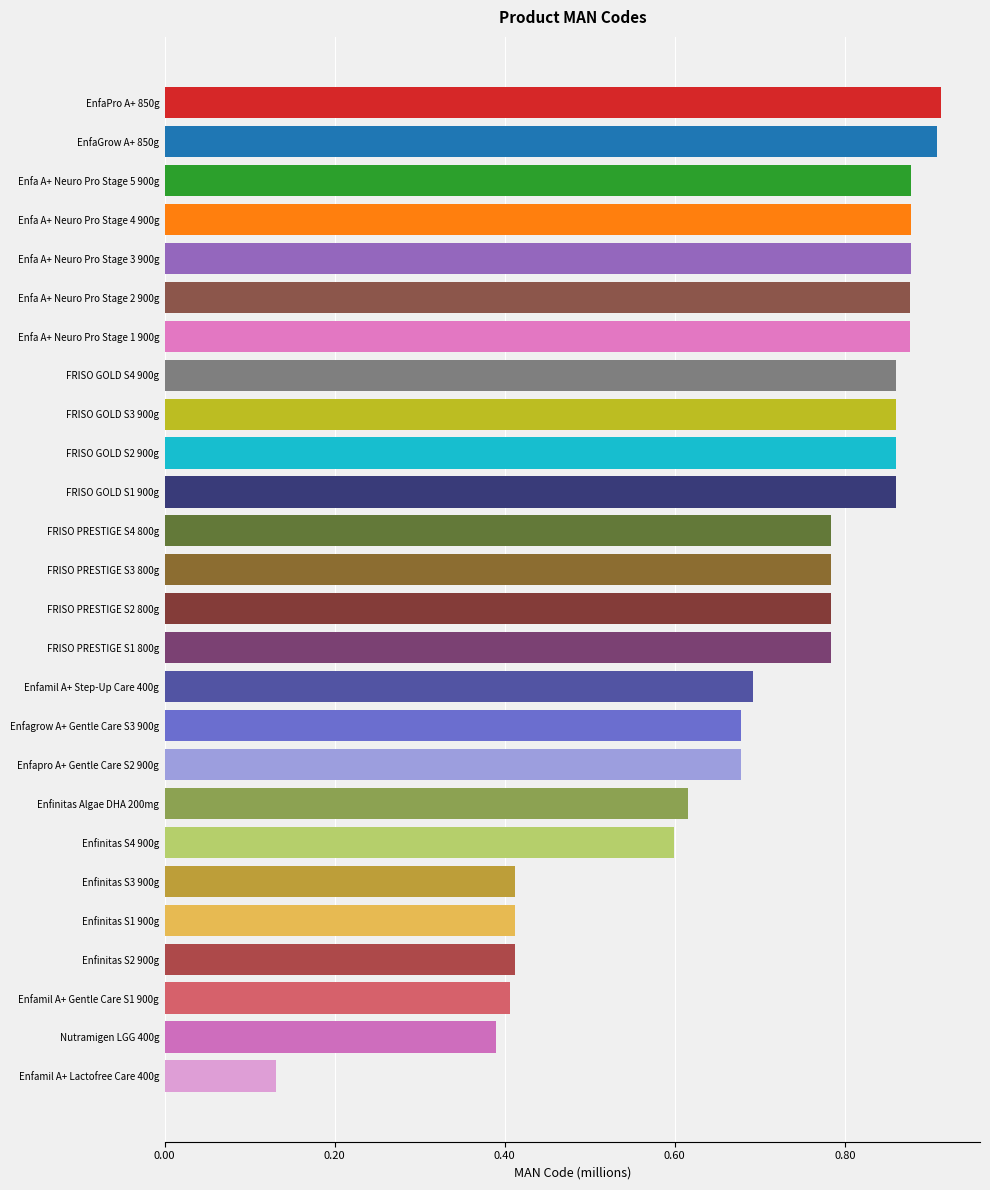

Are the bars horizontal?

Yes